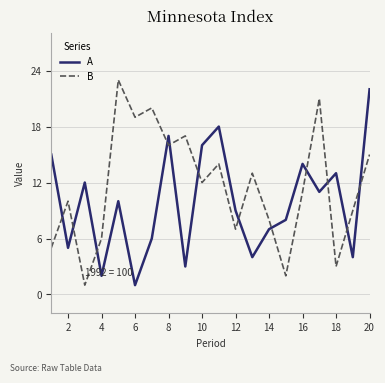

Which series has the largest total across all categories?

B